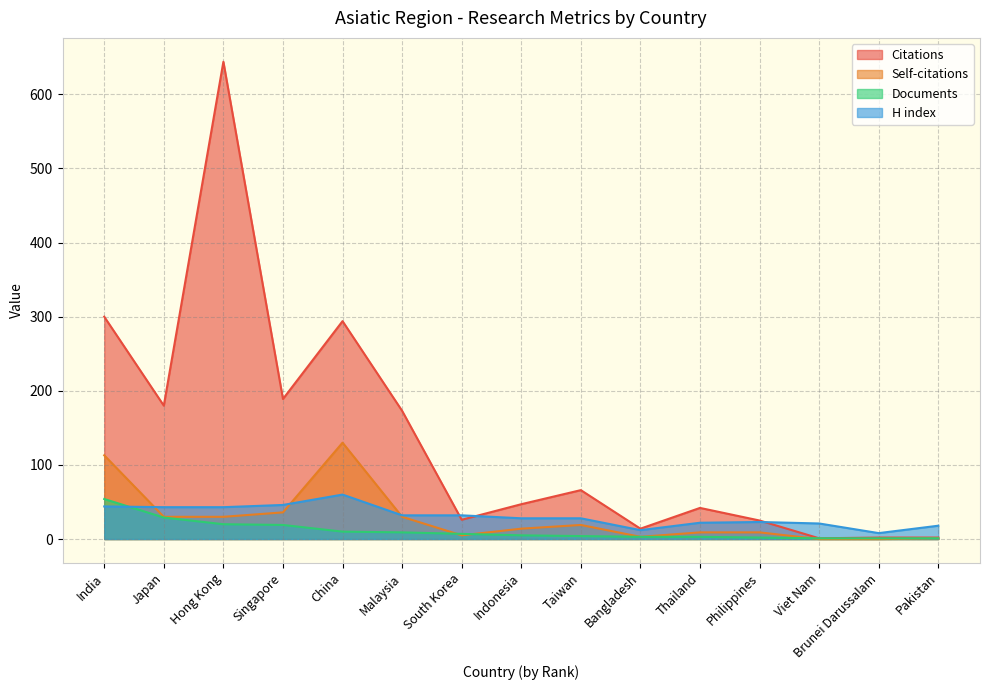

At how many categories does at least one series exceed 372?

1